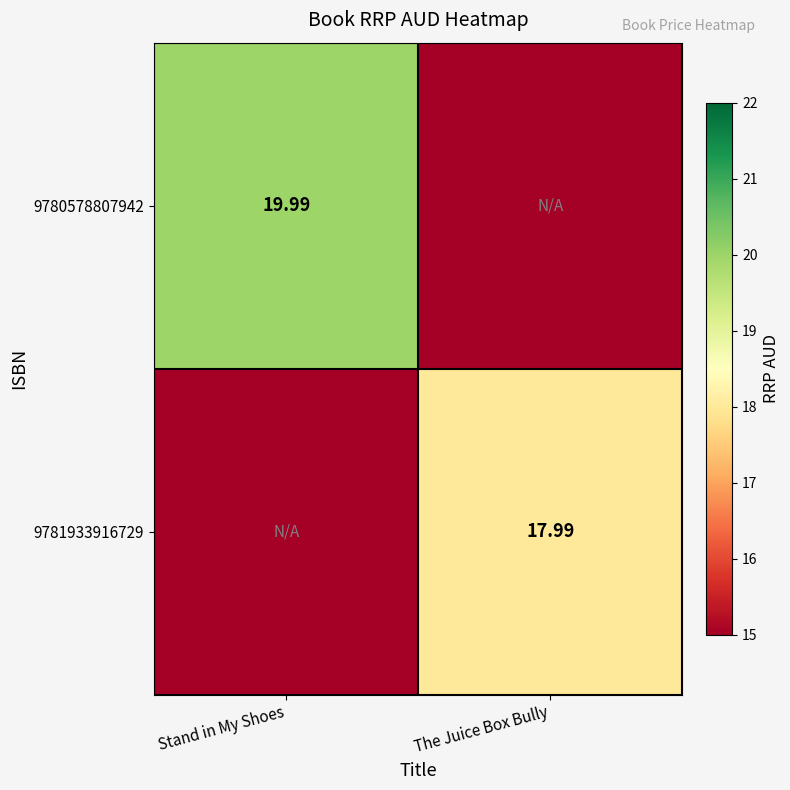

Where is 9780578807942 nearest to the value 9?

The Juice Box Bully